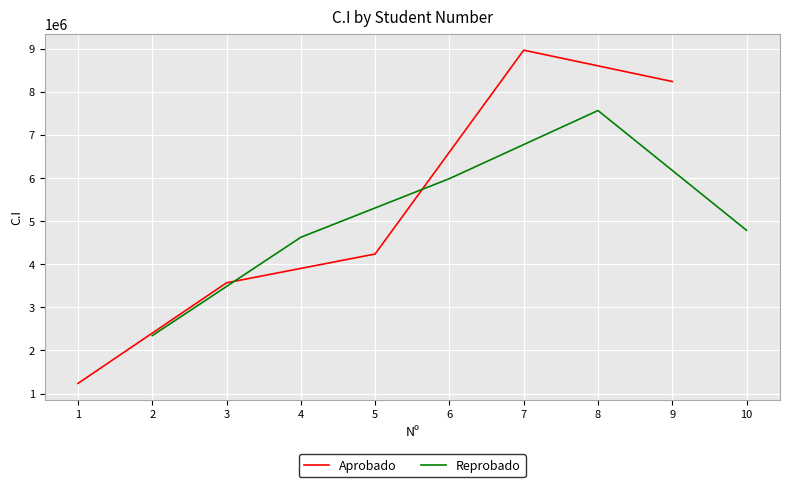

At which category does Aprobado reach its first local peak?

7